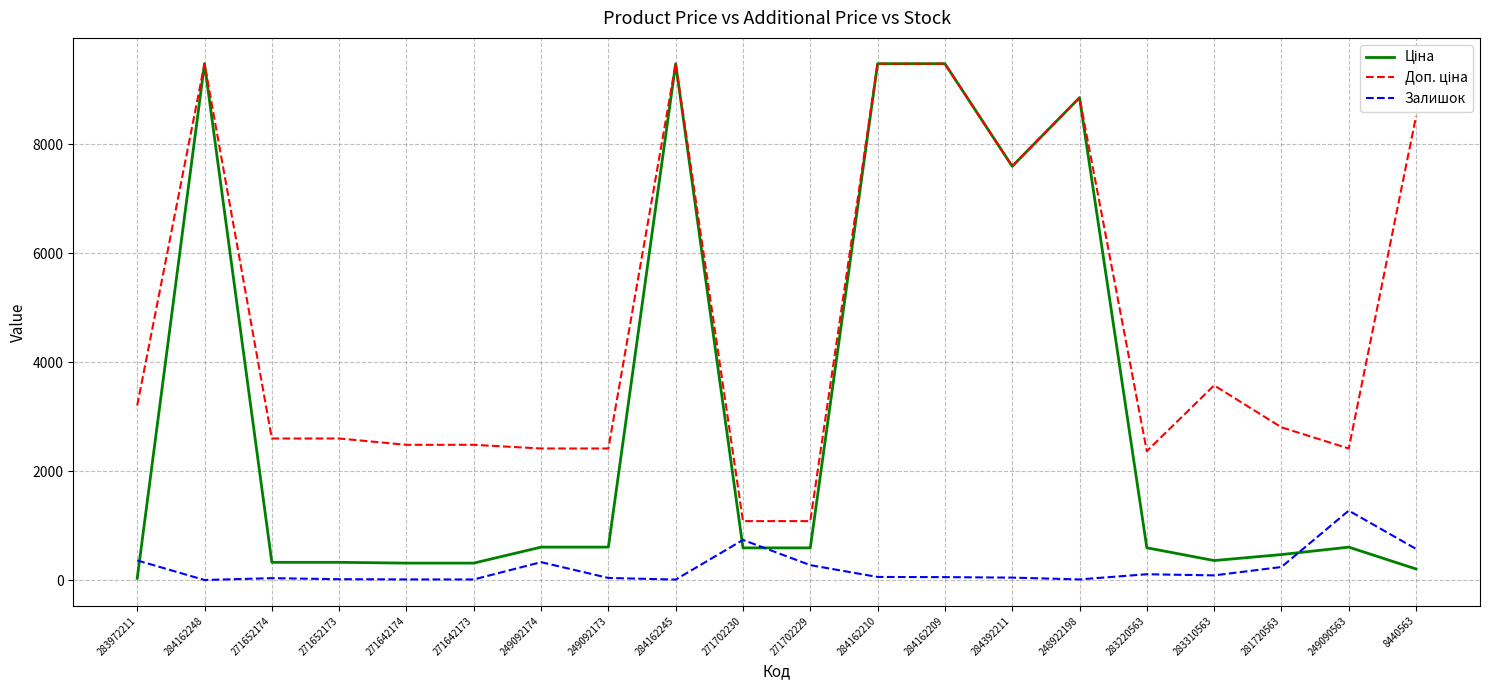

What is the total value across all series at 249092174?

3346.6